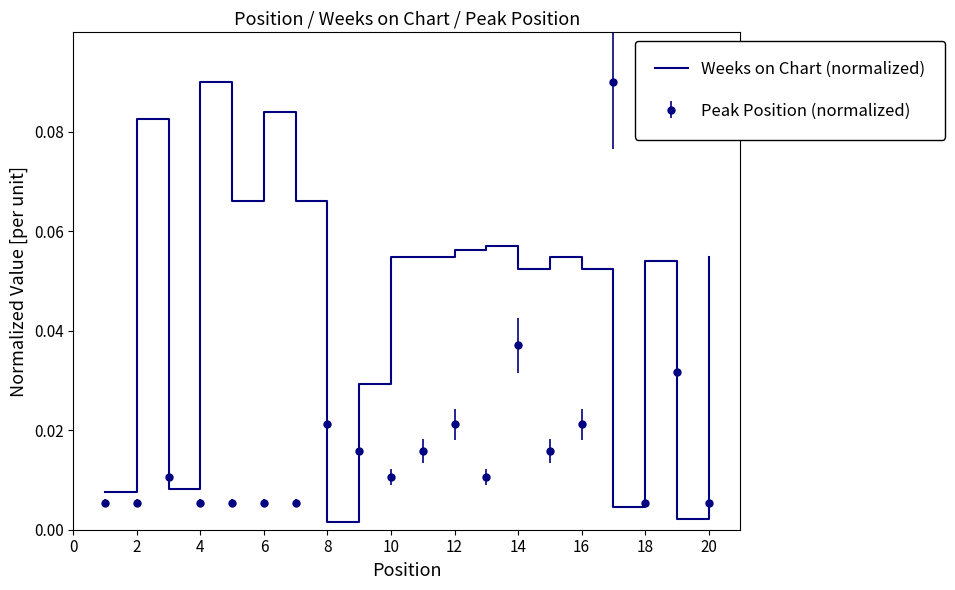

Which series has the largest total across all categories?

Weeks on Chart (normalized)